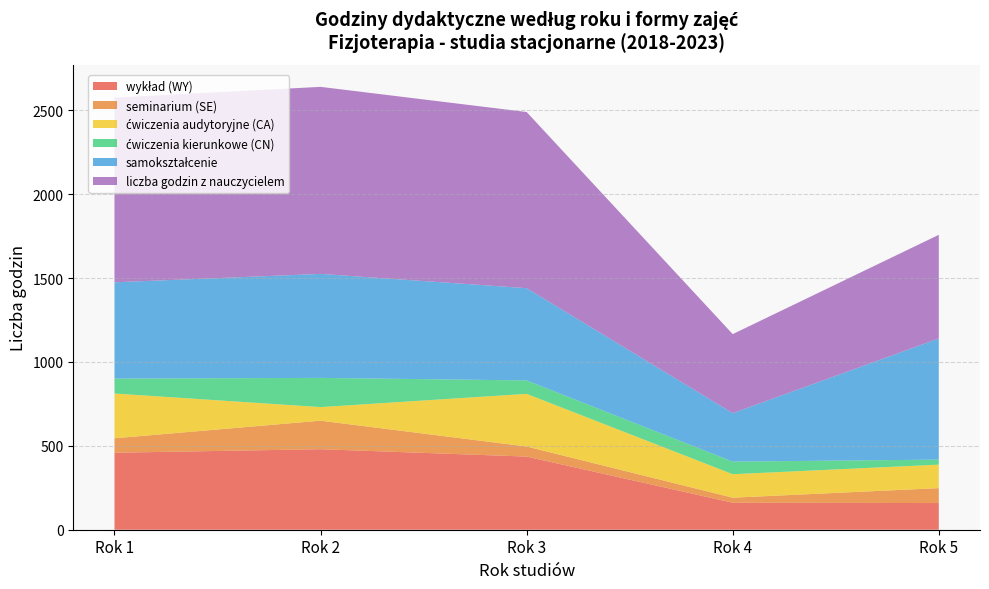

Reading left to right, extract all data points from this chart.

wykład (WY): Rok 1=459	Rok 2=480	Rok 3=436	Rok 4=161	Rok 5=159
seminarium (SE): Rok 1=86	Rok 2=170	Rok 3=60	Rok 4=30	Rok 5=89
ćwiczenia audytoryjne (CA): Rok 1=267	Rok 2=81	Rok 3=314	Rok 4=140	Rok 5=140
ćwiczenia kierunkowe (CN): Rok 1=89	Rok 2=174	Rok 3=80	Rok 4=75	Rok 5=30
samokształcenie: Rok 1=574	Rok 2=620	Rok 3=550	Rok 4=289	Rok 5=722
liczba godzin z nauczycielem: Rok 1=1101	Rok 2=1115	Rok 3=1050	Rok 4=471	Rok 5=618